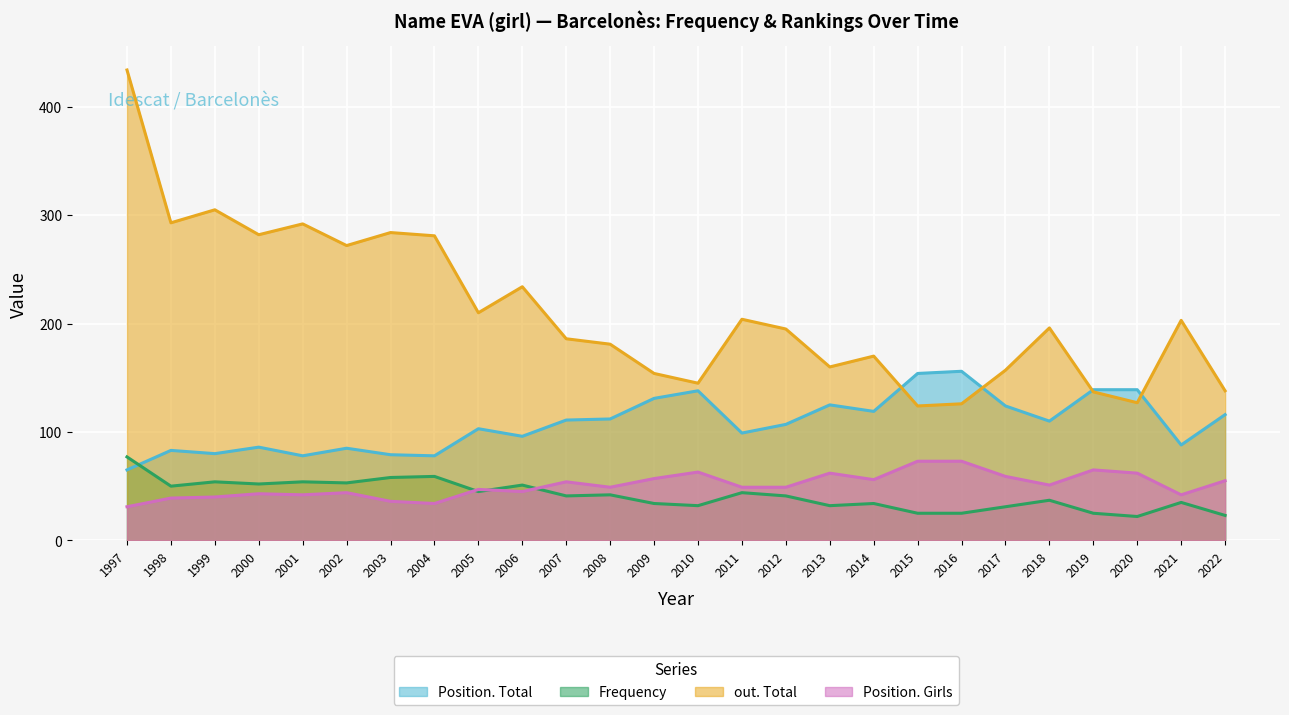

What is the difference between the maximum and second lowest values in the Position. Girls series?

39